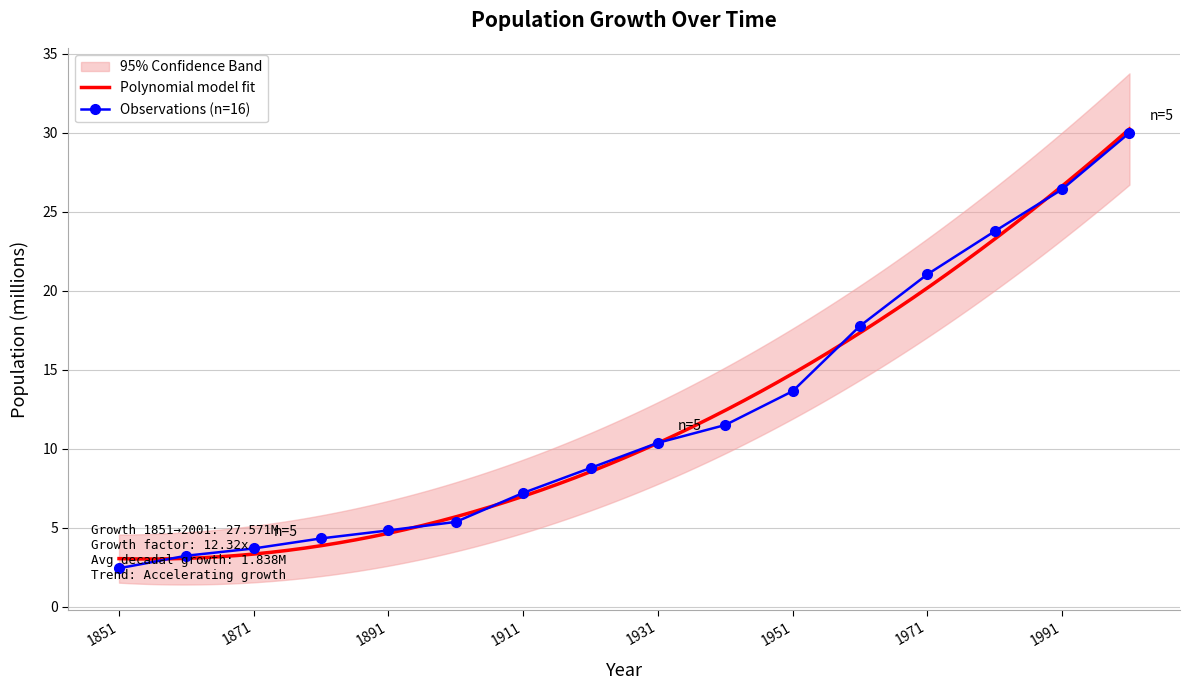

Is it true that the value at 1931 is 4.7?

False